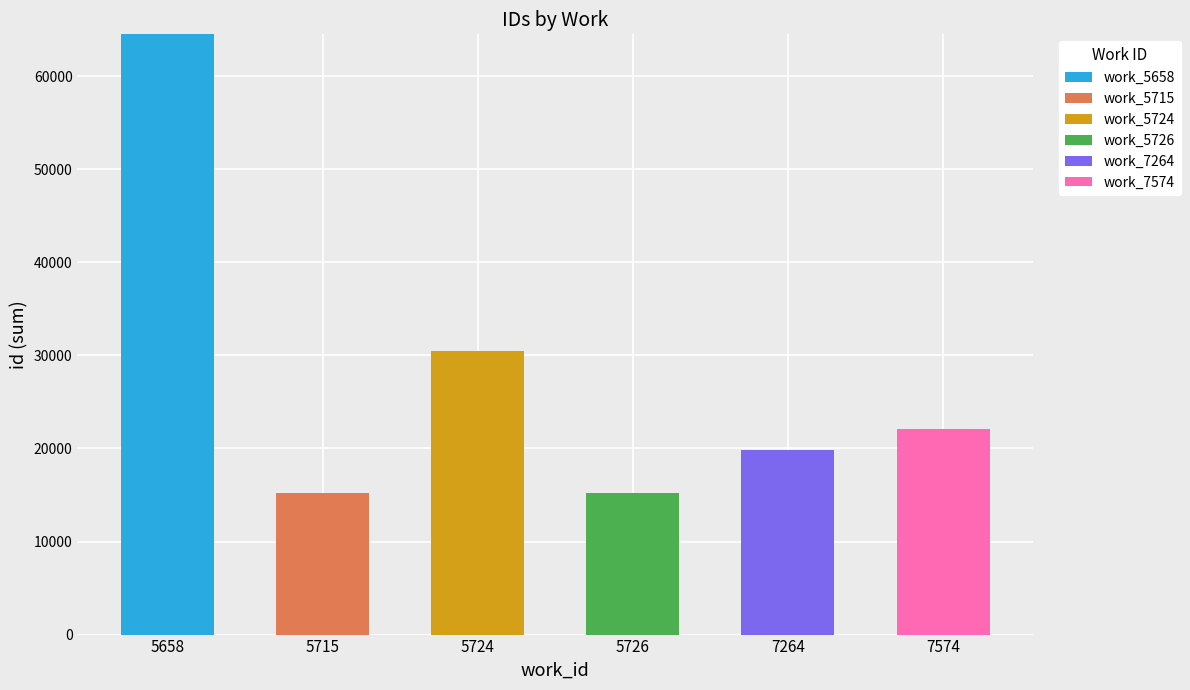

At which label does work_5658 reach its peak?

5658